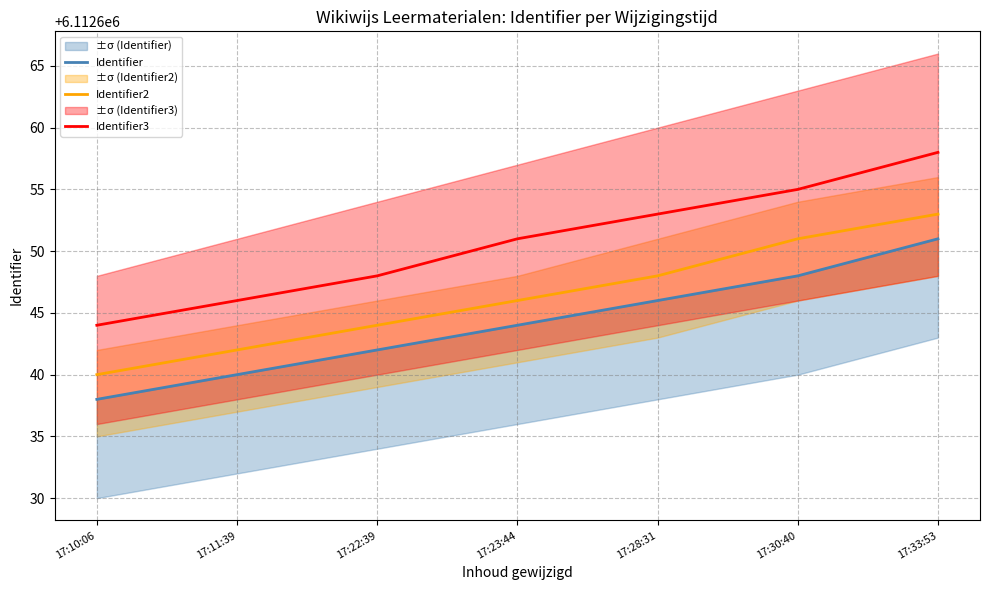

What is the total value across all series at 17:22:39?

18337934